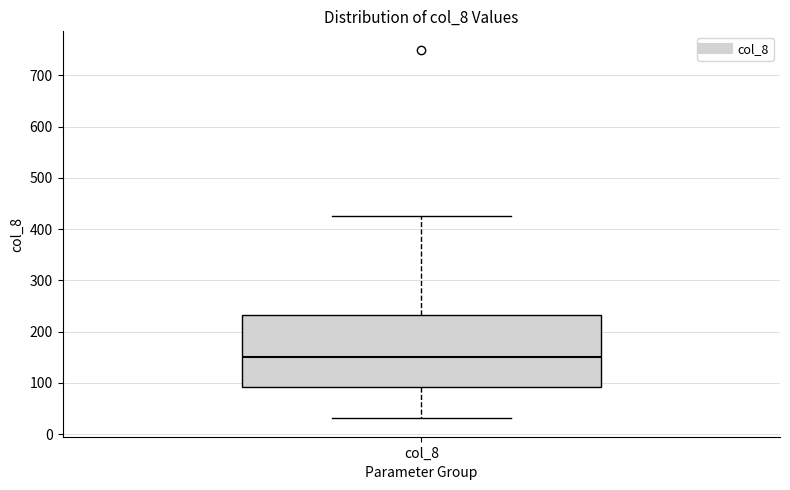

Read this box plot against the y-axis: the position of the median line, the range covered by the box, and the ends of both whiskers. The values are not printed on the chart, so give them approximately, as read against the axis.

median 150, box 90 to 230, whiskers 30 to 430